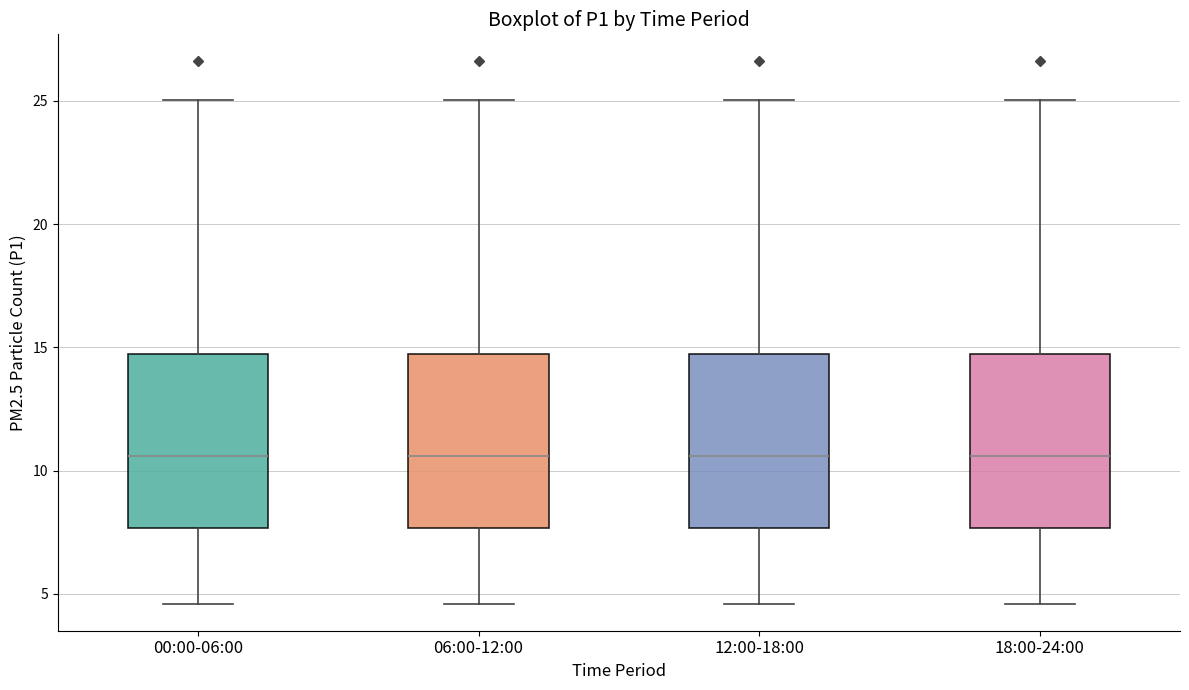

Where is the lower edge of the box for 06:00-12:00 on the y-axis? The values are not printed on the chart, so give them approximately, as read against the axis.

7.5